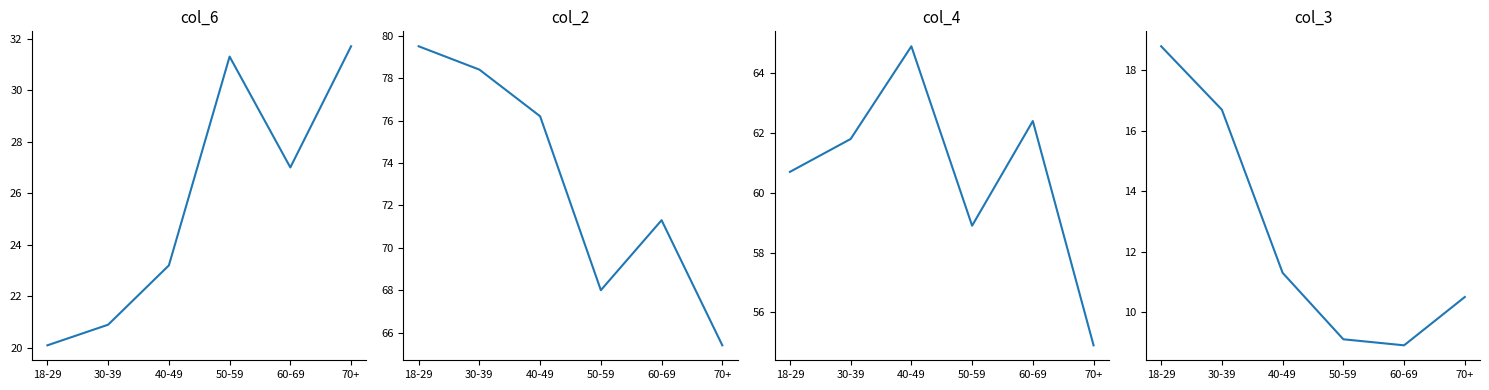

What is the approximate value of col_6 (Male) at 70+?

31.7